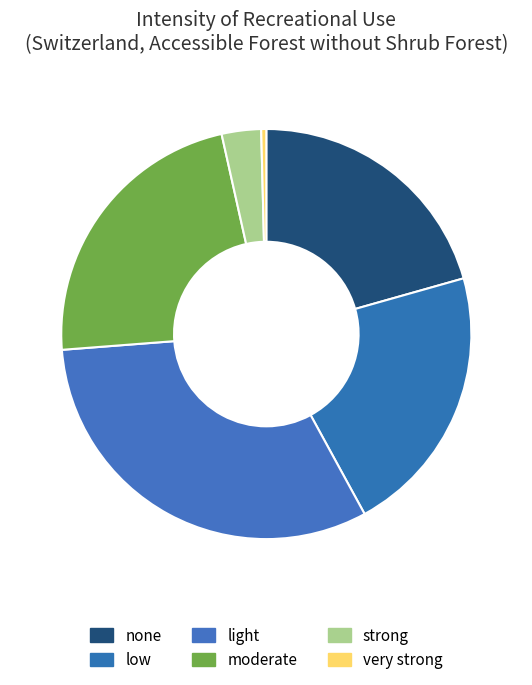

How many segments does this pie chart have?

6